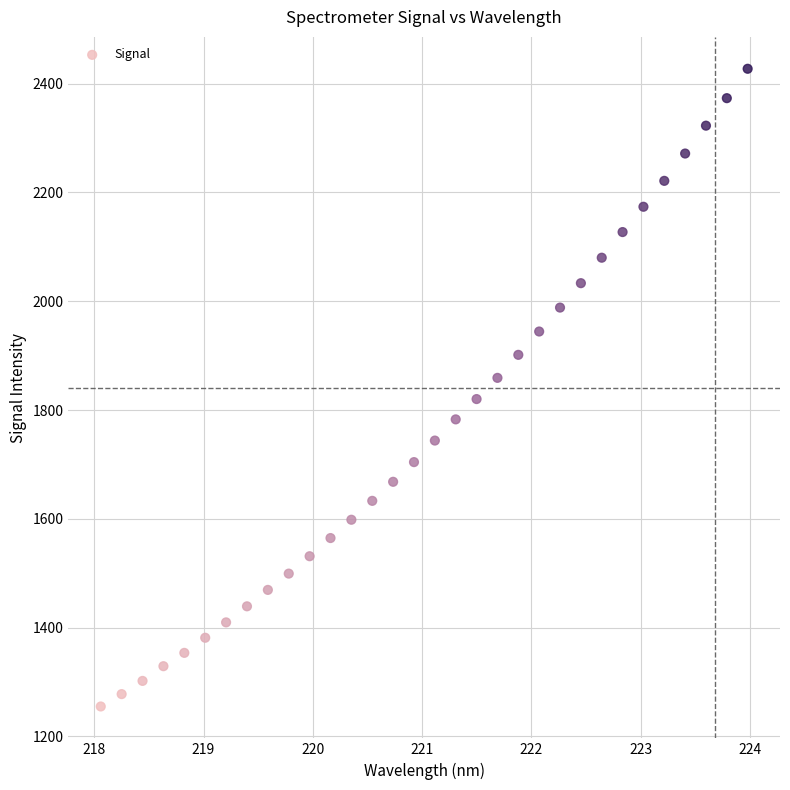

What is the range of Y values (max minus min)?

1172.1